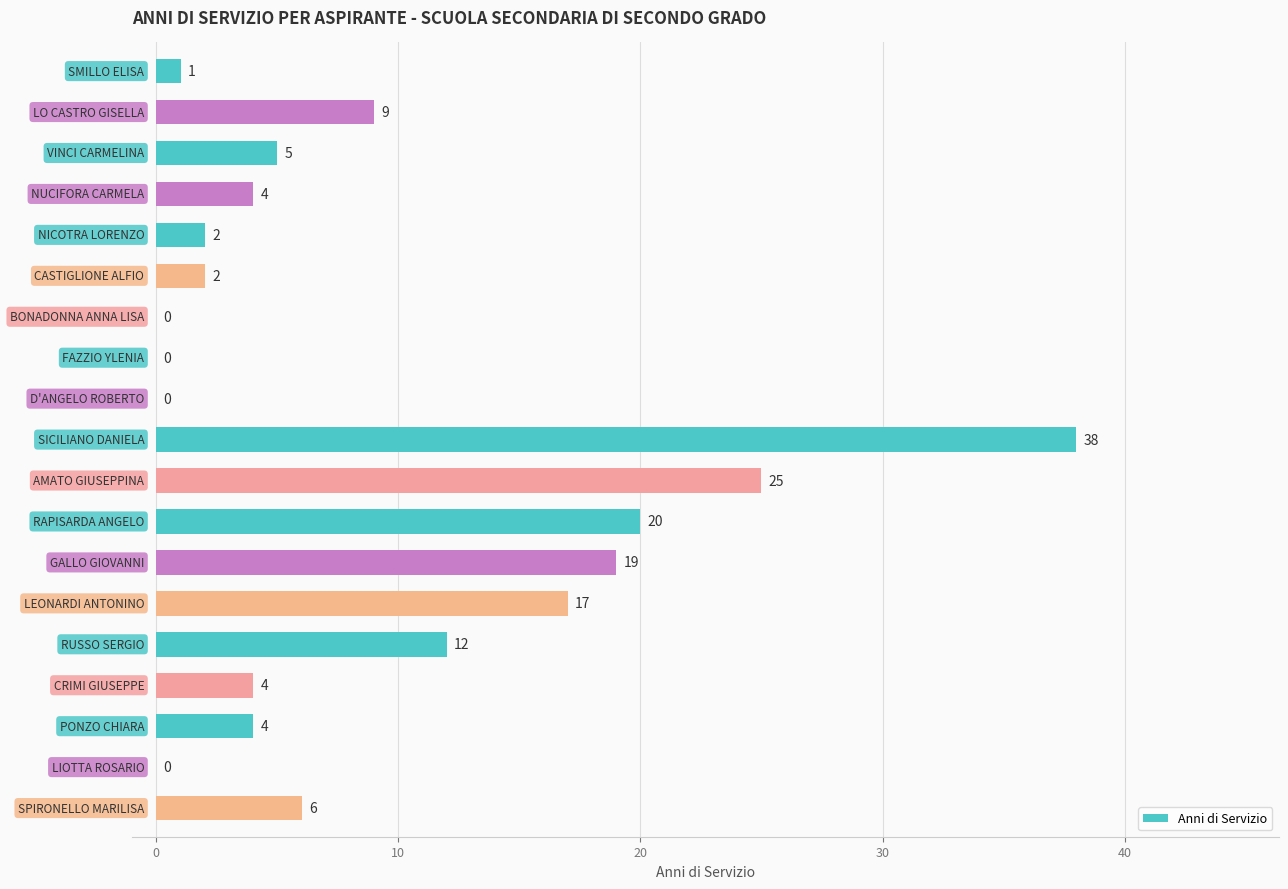

Are the bars horizontal?

Yes